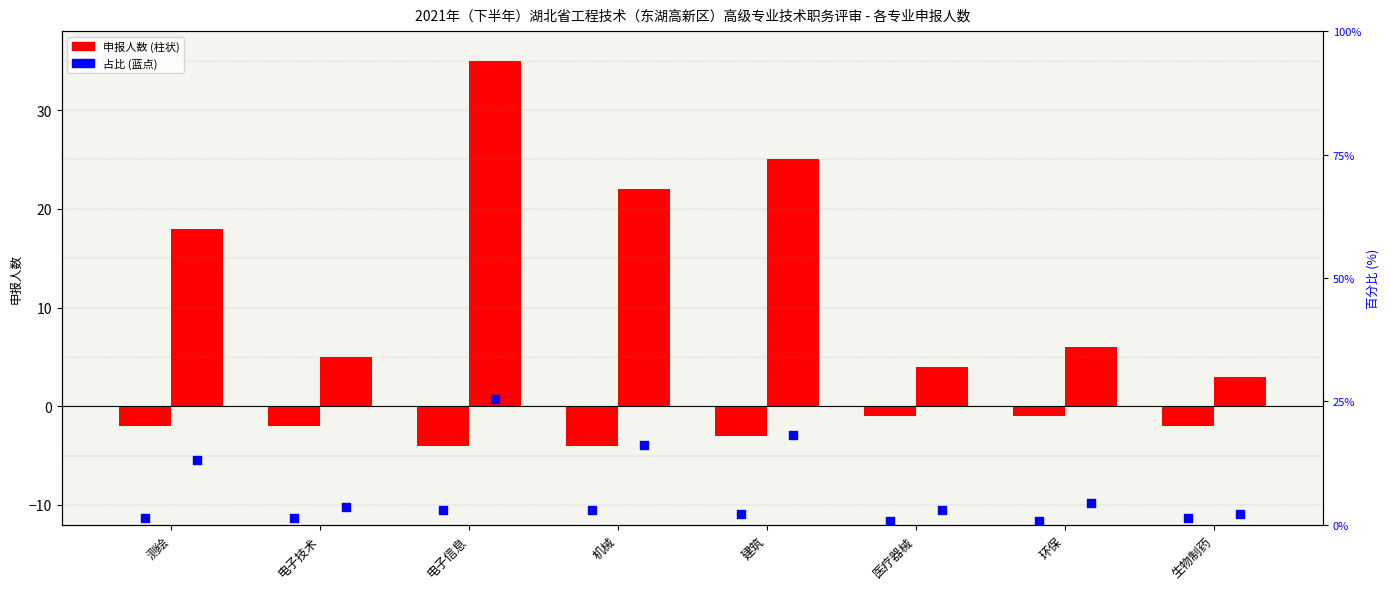

What is the total value across all series at 机械?

37.0